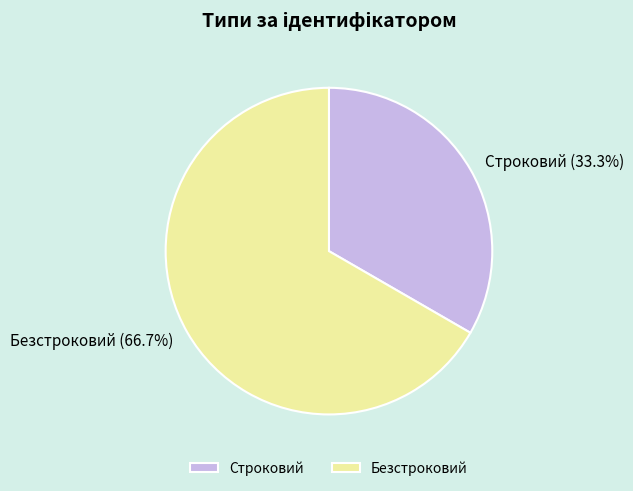

Between Строковий and Безстроковий, which is larger?

Безстроковий